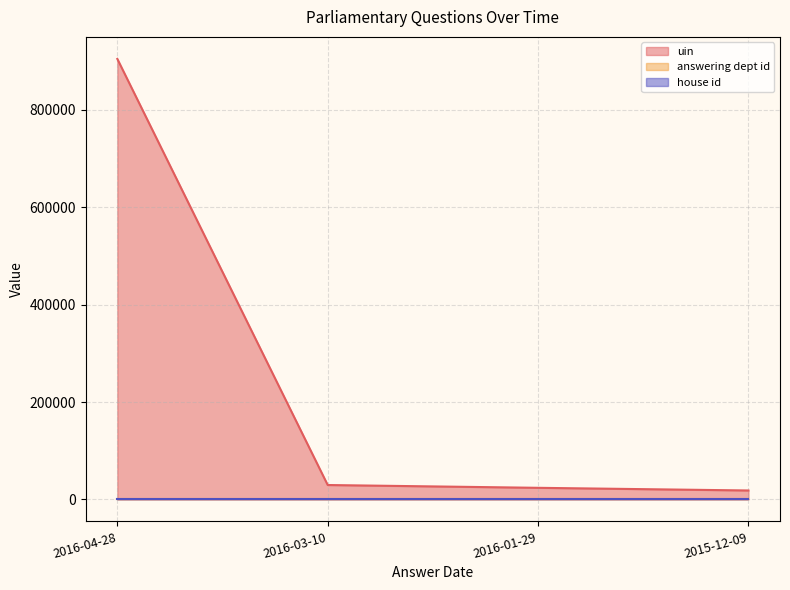

What position from the left is 2016-03-10?

2